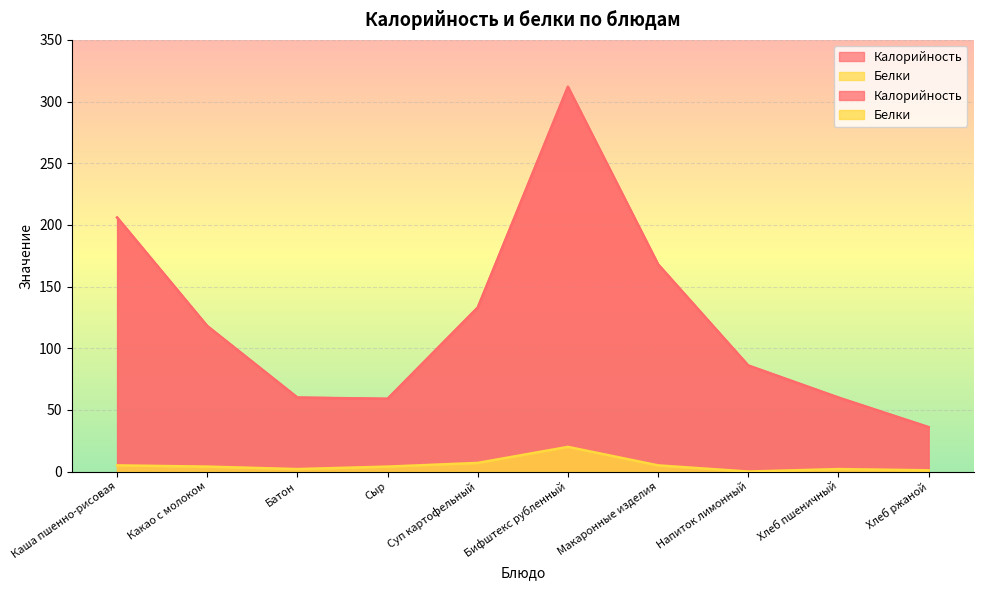

List the labels in order of Калорийность value, largest first.

Бифштекс рубленный, Каша пшенно-рисовая, Макаронные изделия, Суп картофельный, Какао с молоком, Напиток лимонный, Батон, Хлеб пшеничный, Сыр, Хлеб ржаной